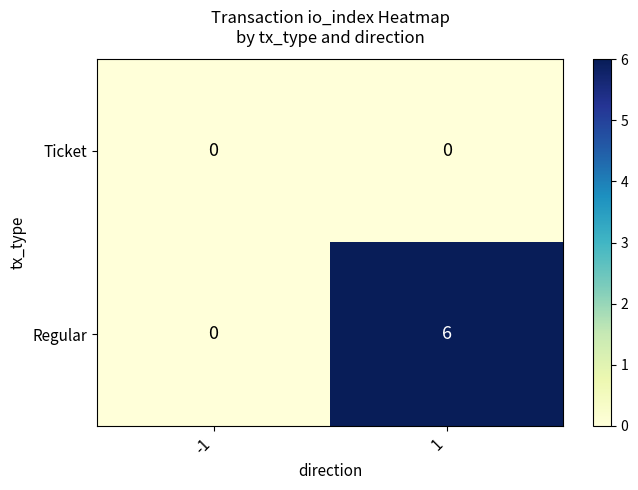

Which series has the largest total across all categories?

Regular